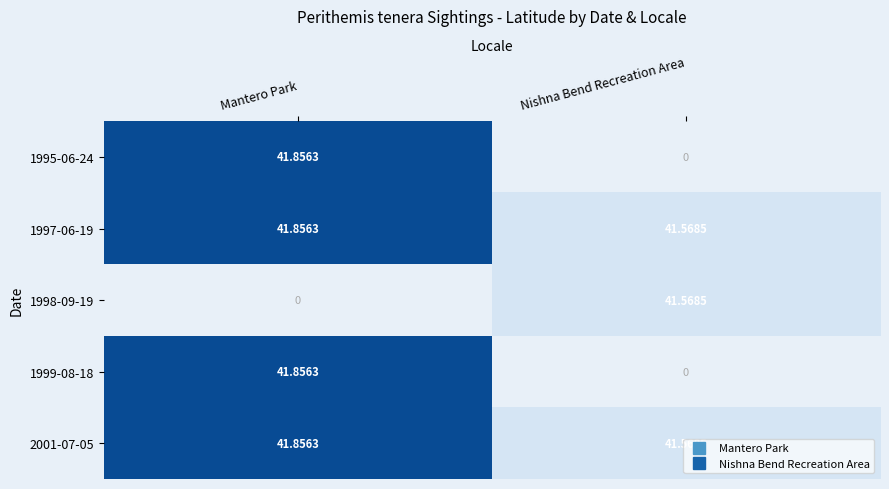

What is the minimum value shown in the chart?

41.6